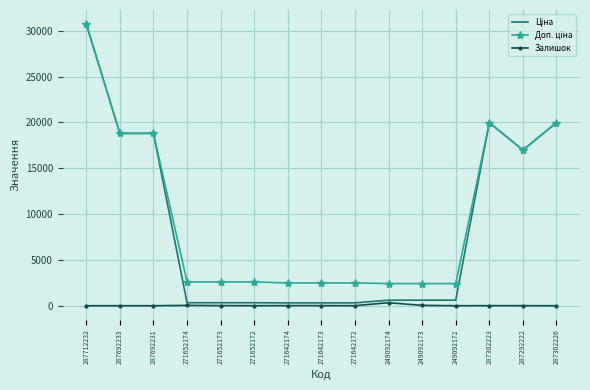

What is the average value of the Залишок series?

30.4